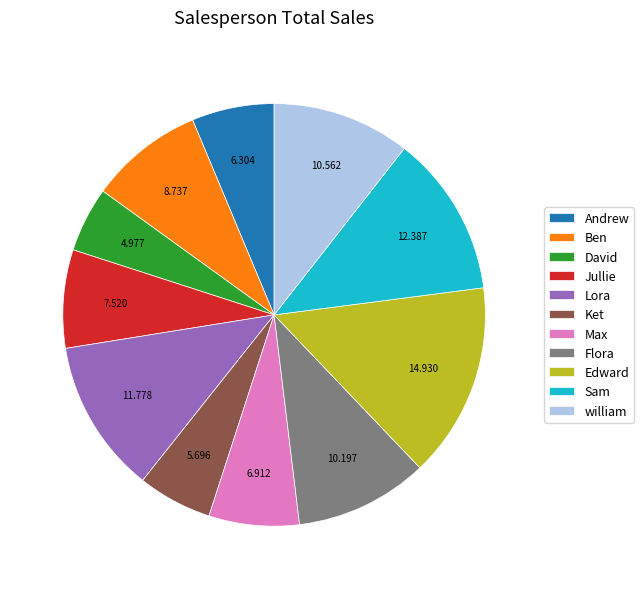

Is David the majority of the pie?

No